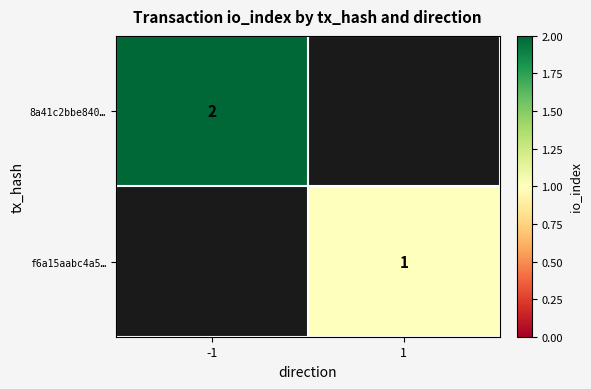

The value of 8a41c2bbe840… at -1 is 2. True or false?

True